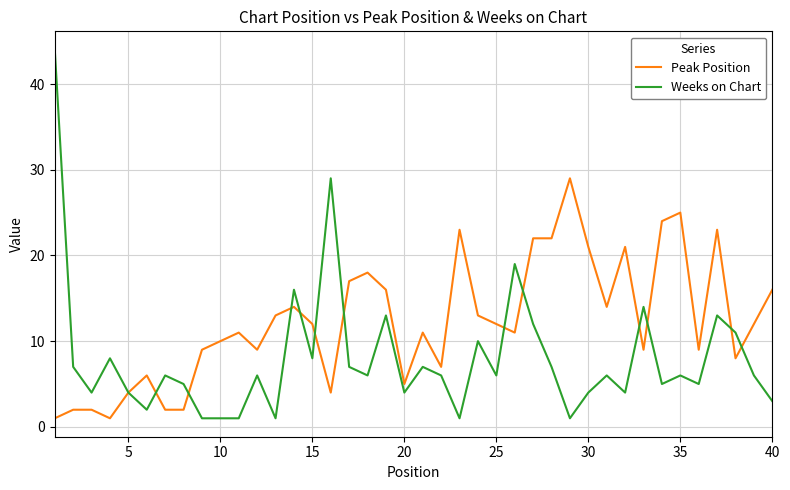

Which series has the widest spread of values?

Weeks on Chart